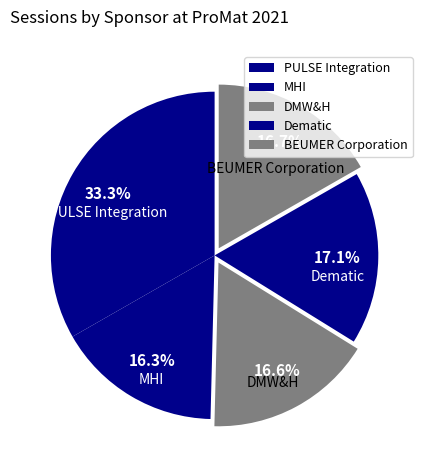

How many segments does this pie chart have?

5